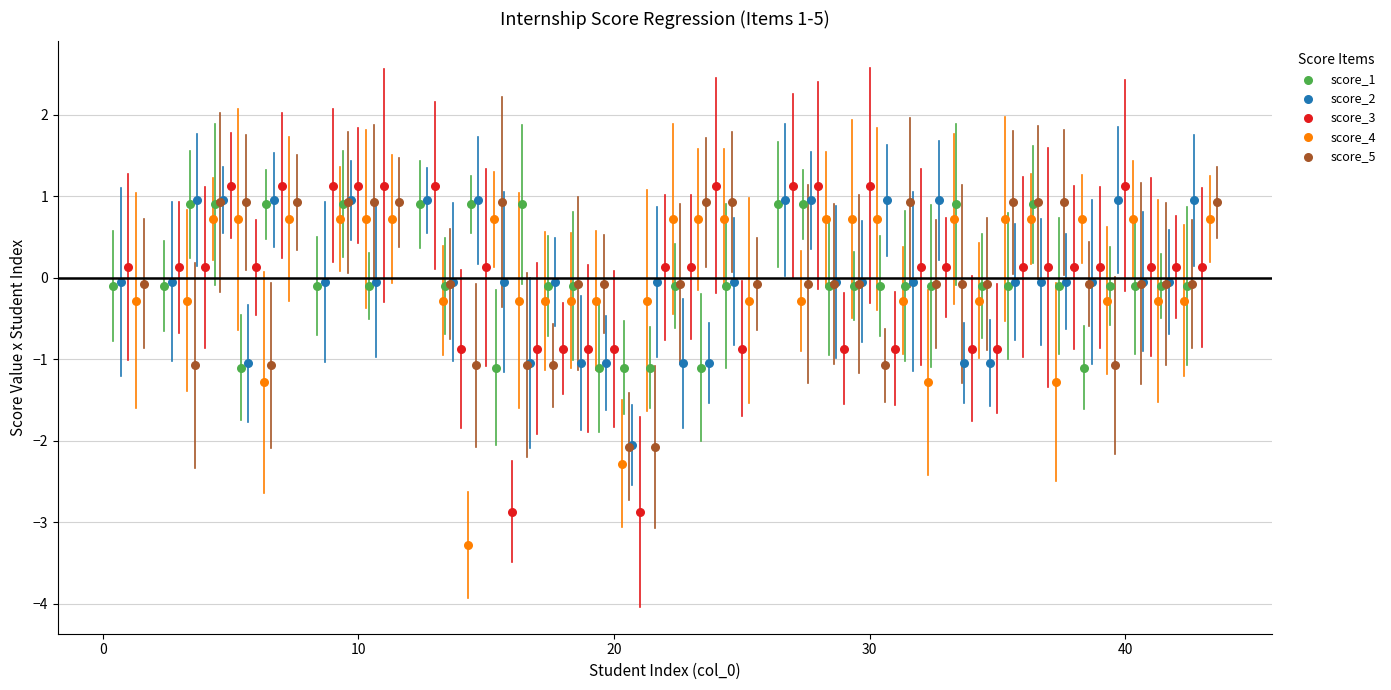

Which series reaches the maximum Y coordinate?

score_3